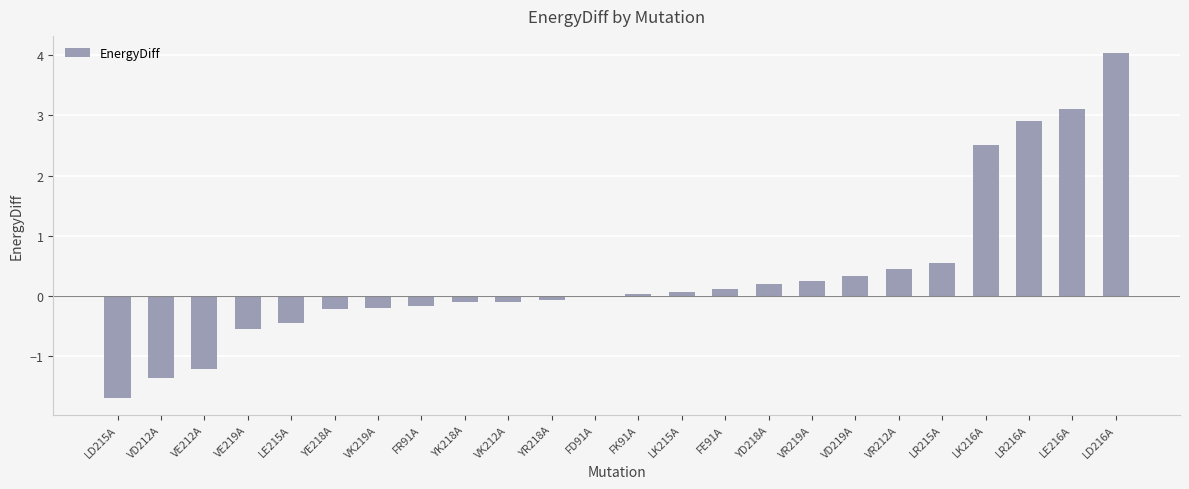

Are the bars horizontal?

No